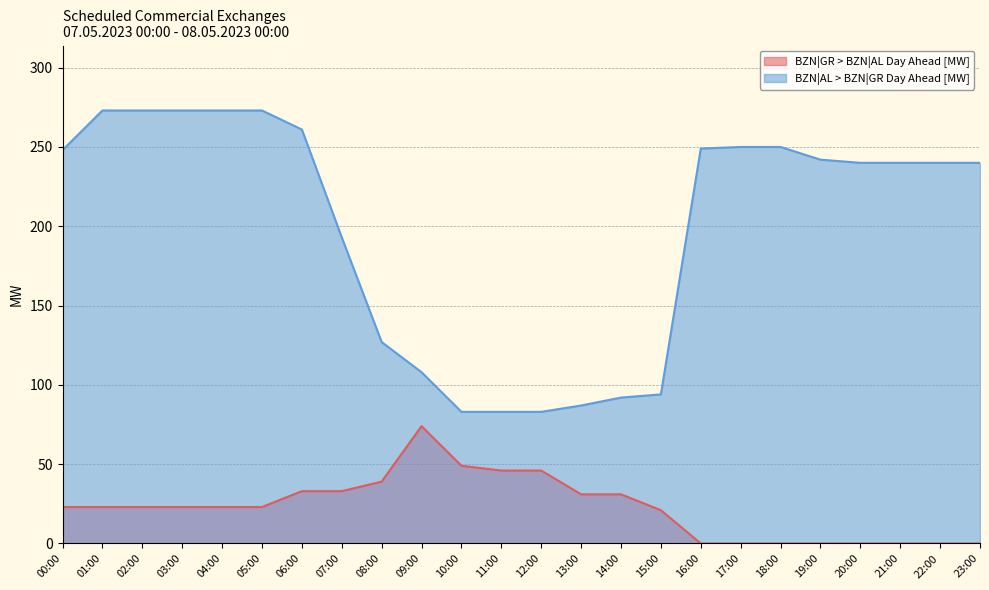

At how many categories does at least one series exceed 123?

17